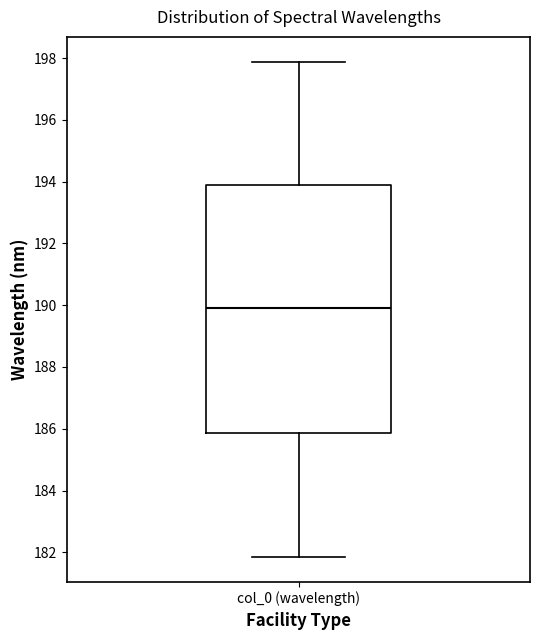

Transcribe this box plot: give where the median line is, the range the box spans, and where the two whiskers end, as read against the y-axis. The values are not printed on the chart, so give them approximately, as read against the axis.

median 189.8, box 185.8 to 193.8, whiskers 181.8 to 197.8